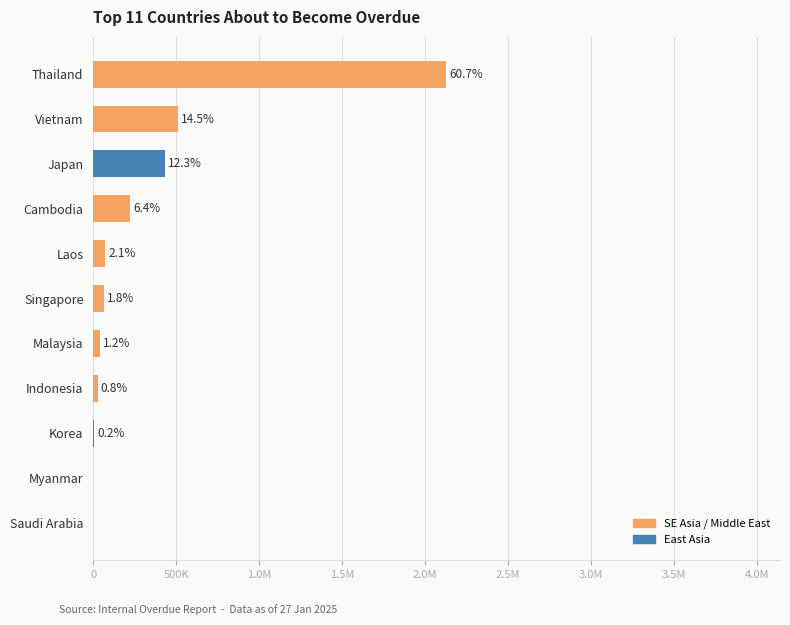

Are the bars horizontal?

Yes